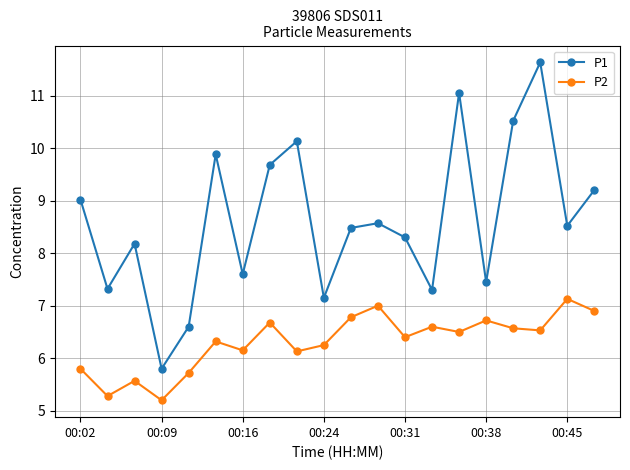

True or false: P2 has more than 2 interior local peaks.

True